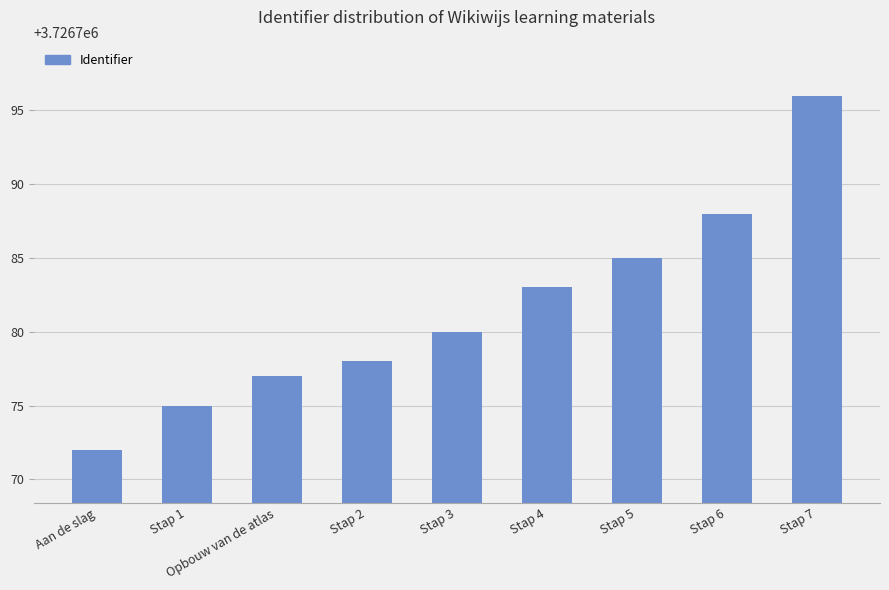

How many bars are there in total?

9